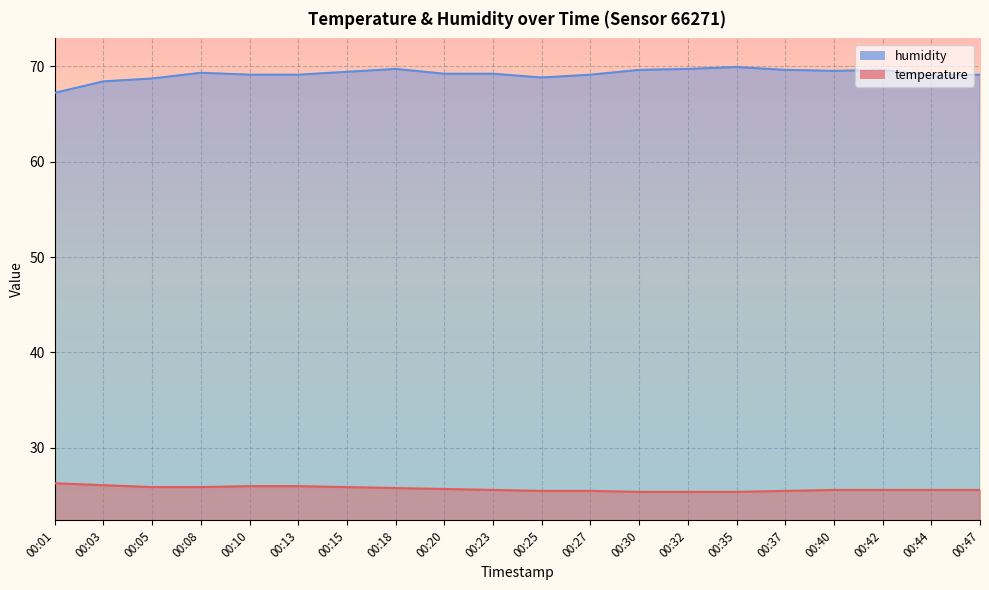

What is the spread (max minus min) of values at 00:01?

40.9